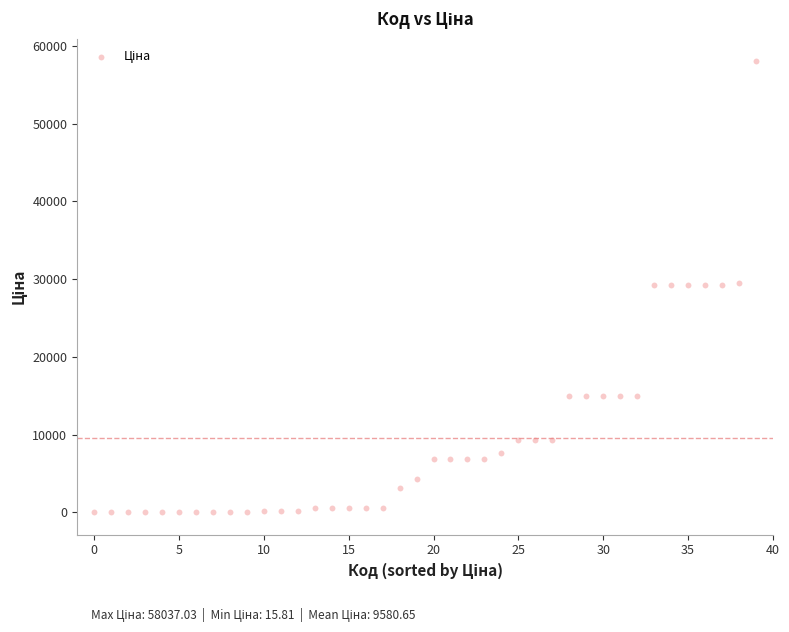

What is the range of Y values (max minus min)?

58021.2